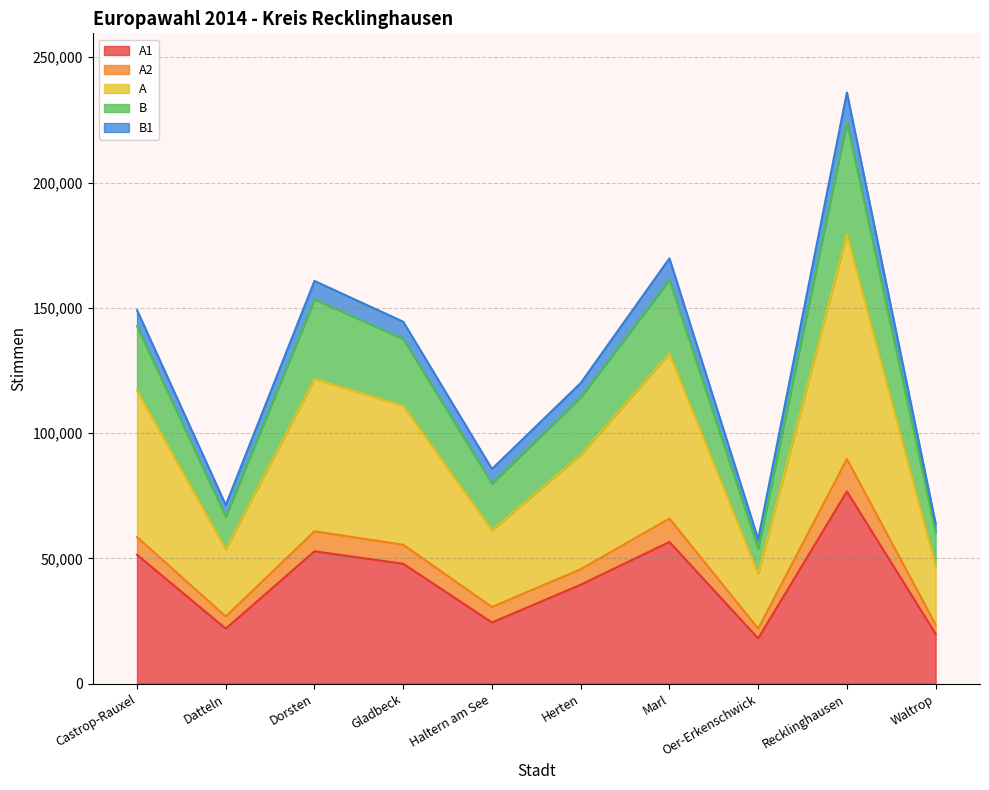

Is it true that A equals 23549 at Waltrop?

True